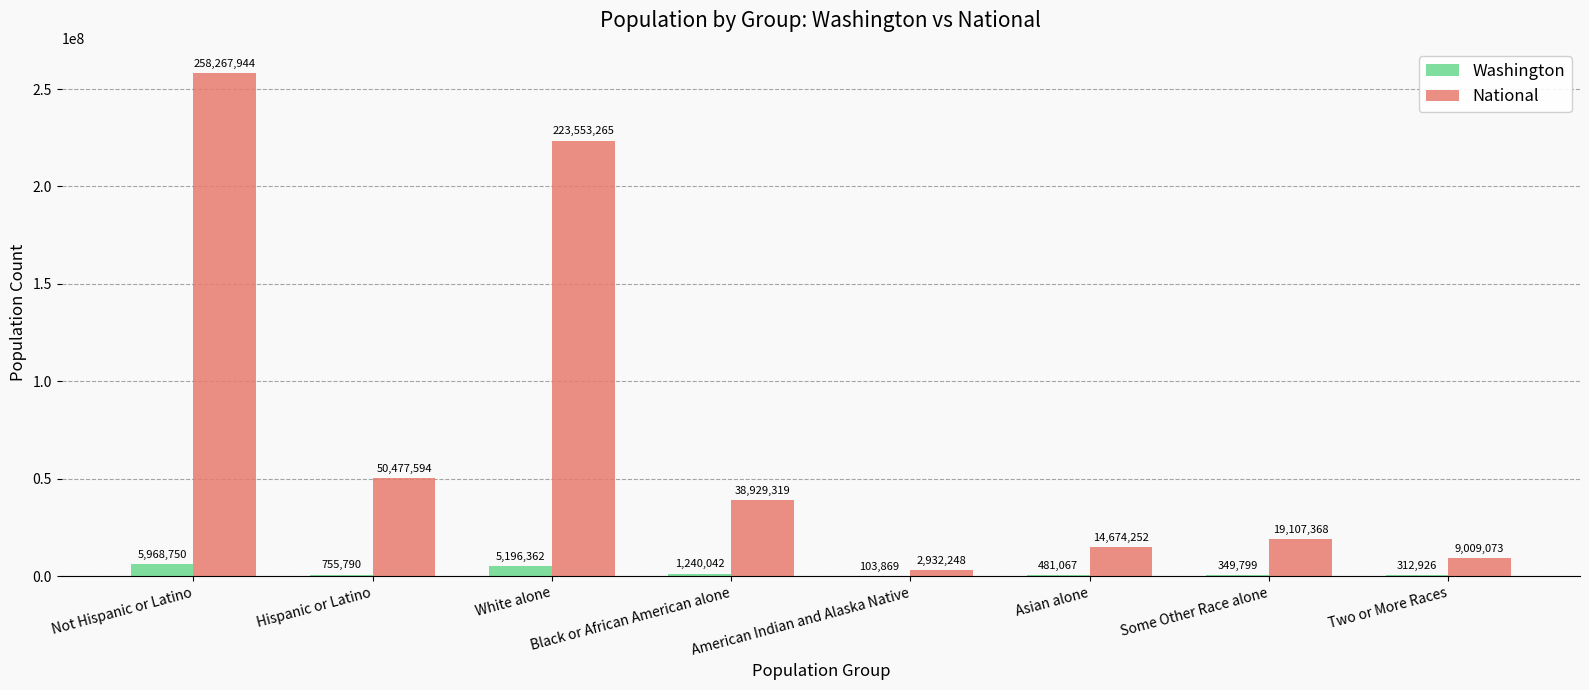

Reading left to right, what are all the values shown in this chart?

Washington: 5968750	755790	5196362	1240042	103869	481067	349799	312926
National: 258267944	50477594	223553265	38929319	2932248	14674252	19107368	9009073